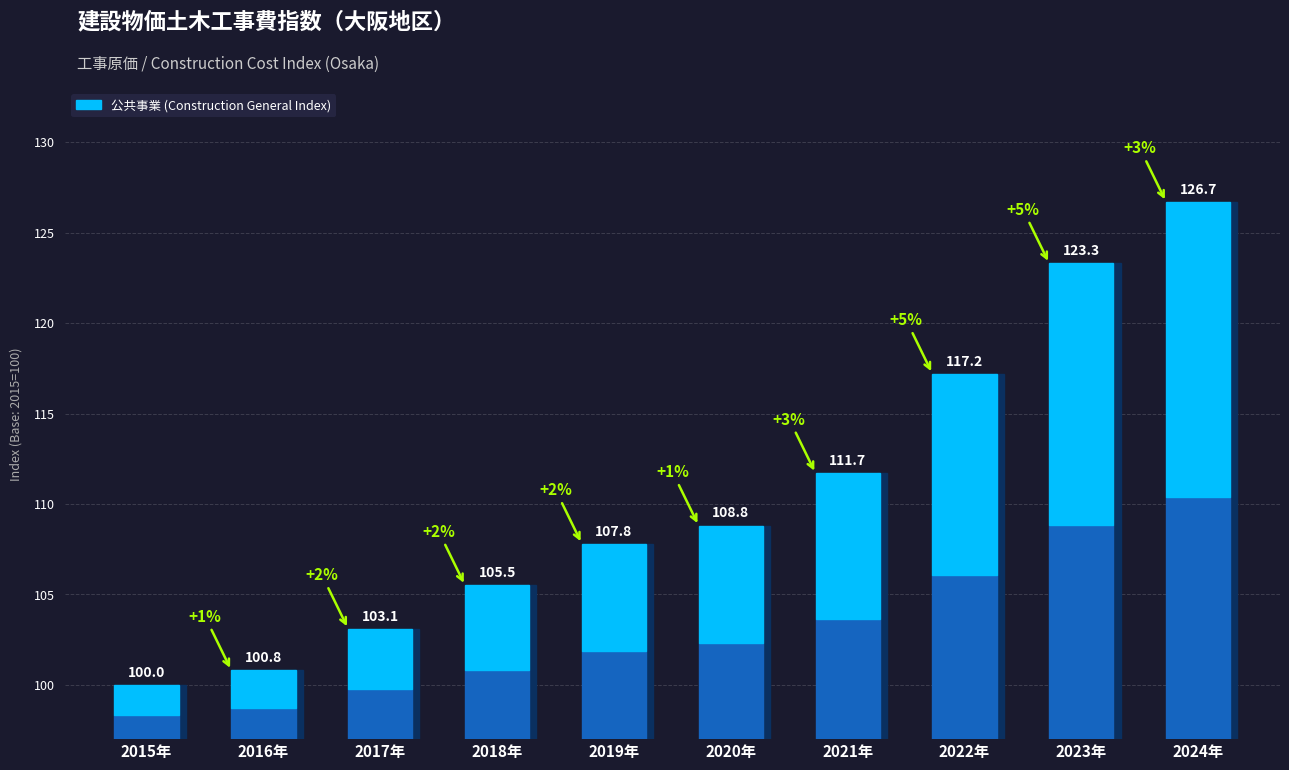

The chart shows a value of 52.9 at 2016年. True or false?

False